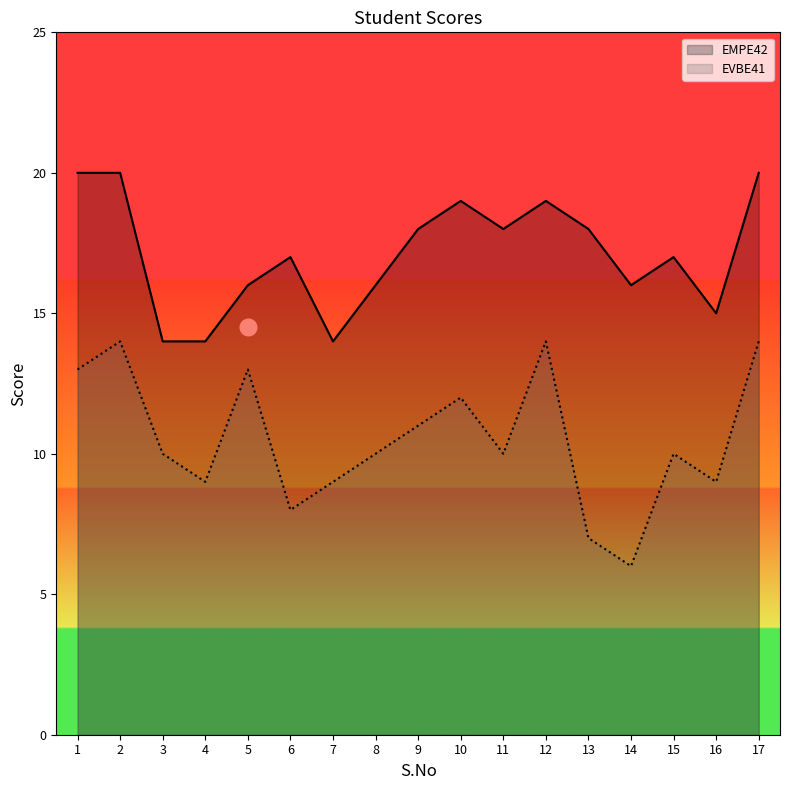

Is it true that EMPE42 equals 19 at 10?

True